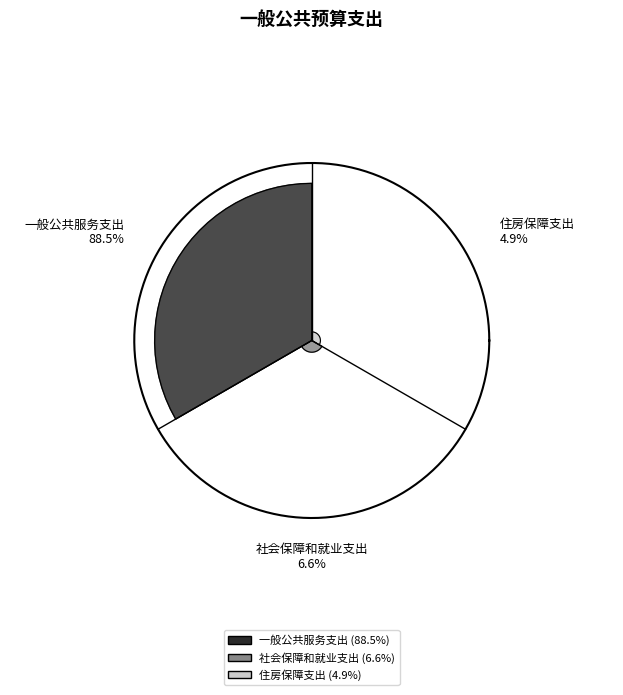

How many slices are in this pie chart?

3